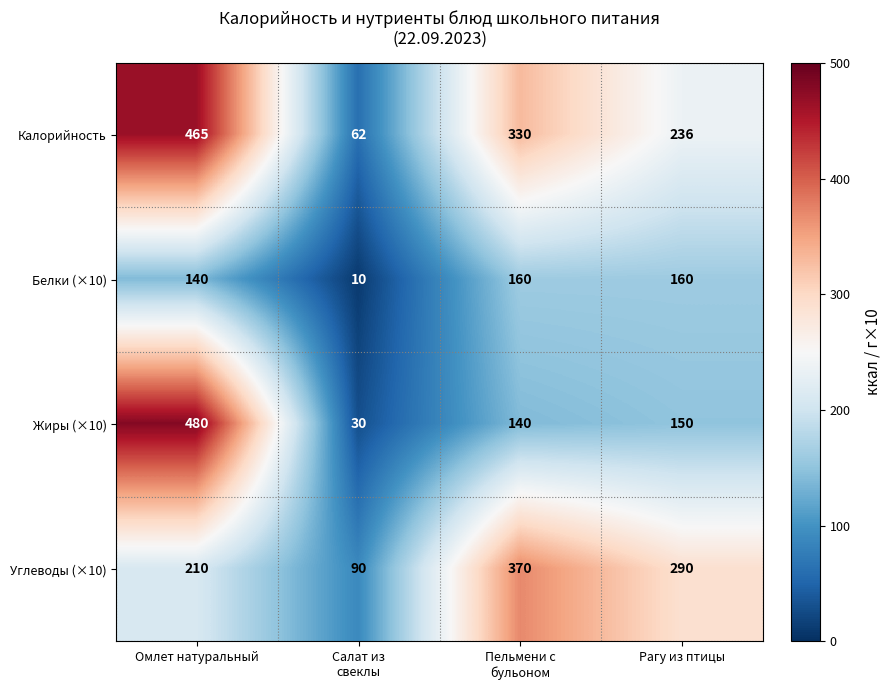

What is the maximum value shown in the chart?

480